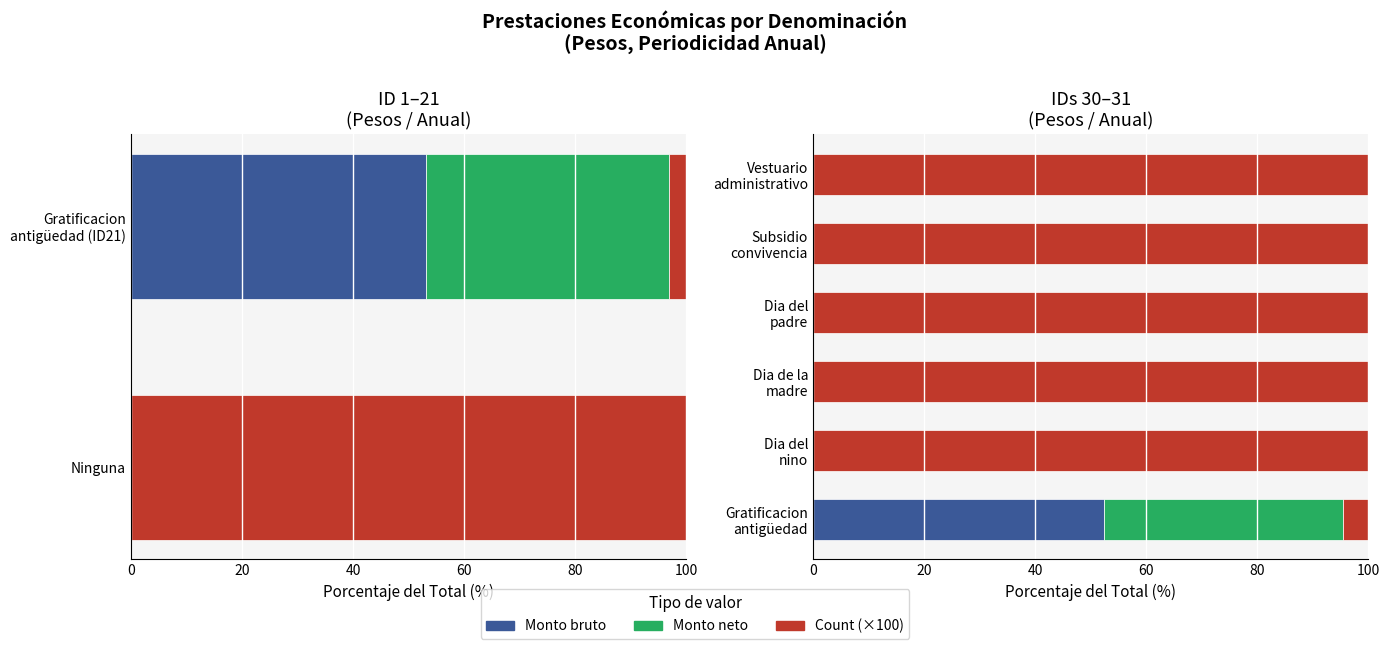

What are all the series names shown in the legend?

Monto bruto, Monto neto, Count (x100)